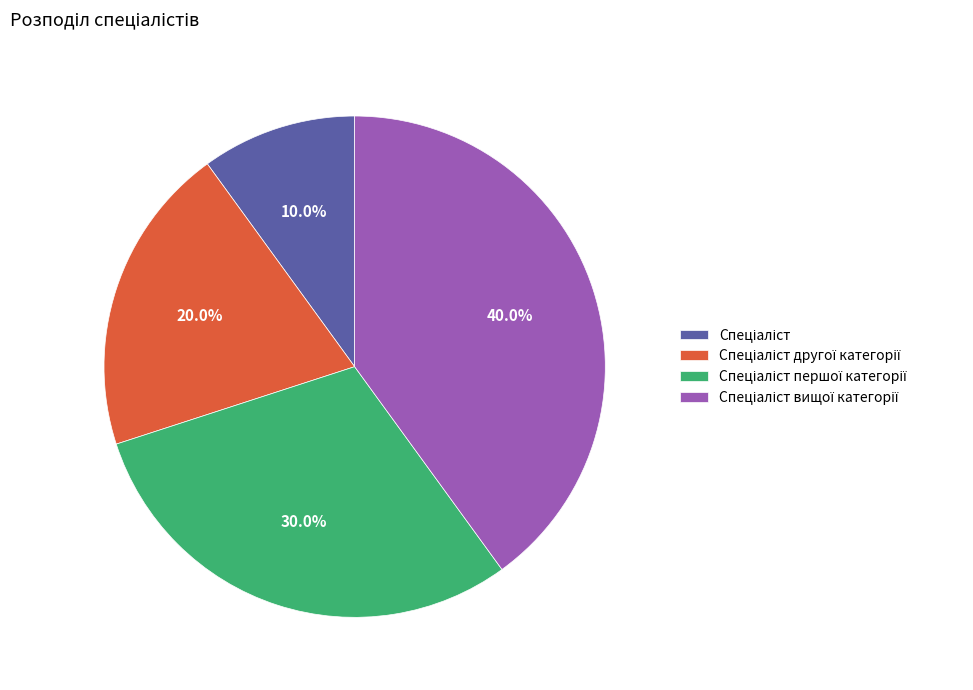

Is there any slice that represents more than half of the pie?

No